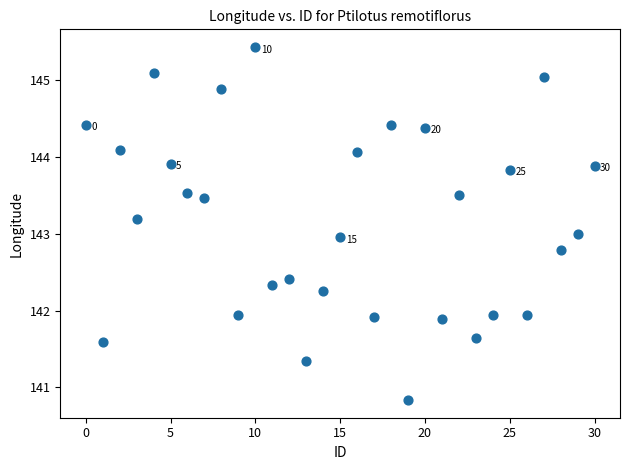

What is the range of Y values (max minus min)?

4.6